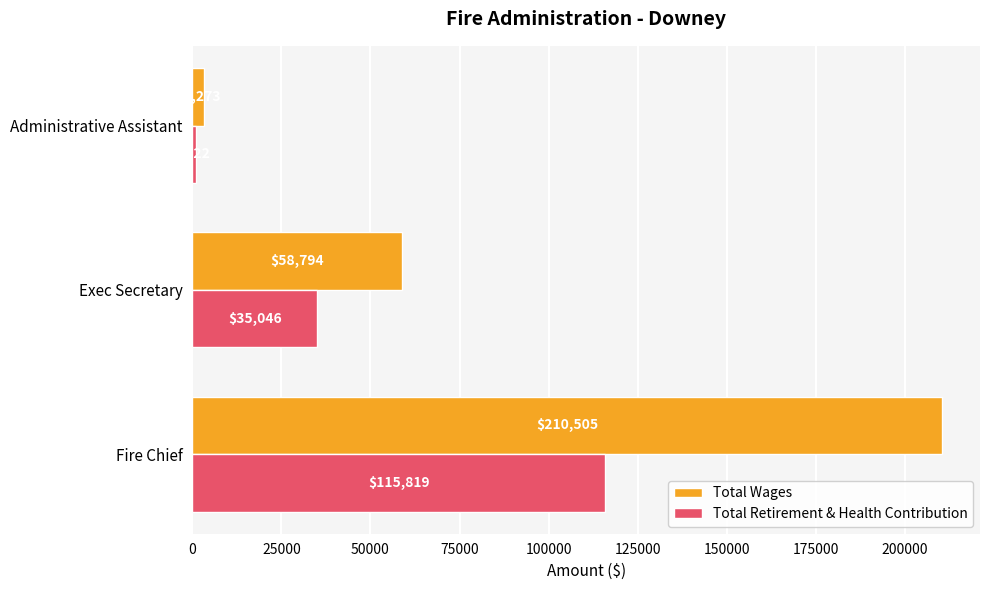

What is the sum of all Total Wages values?

272572